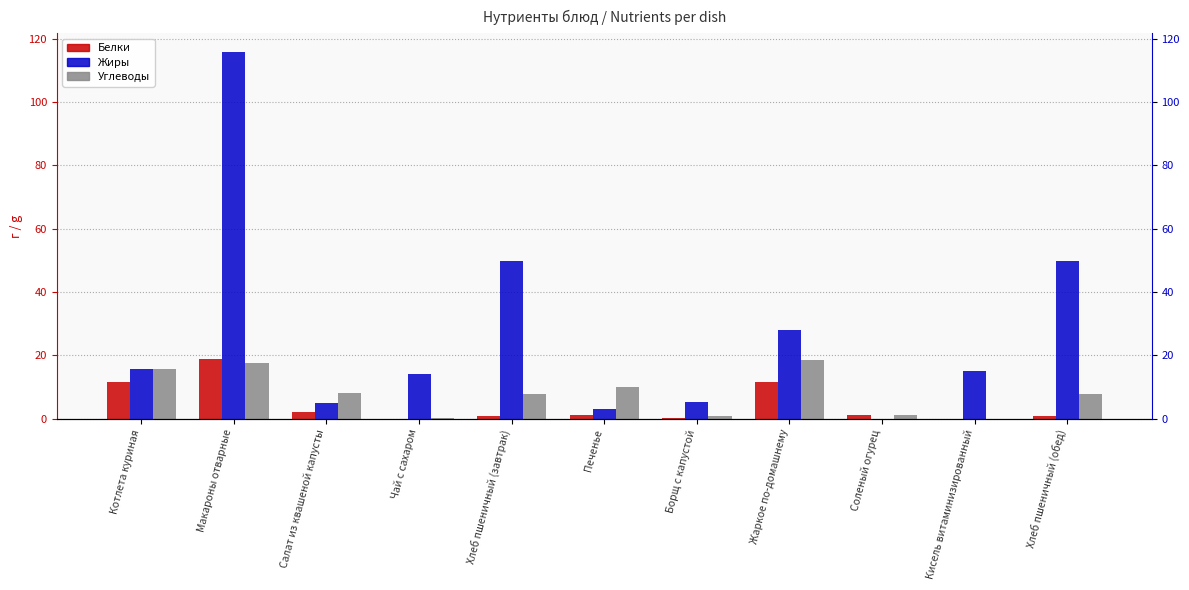

What is the label of the 3rd bar from the left?

Салат из квашеной капусты